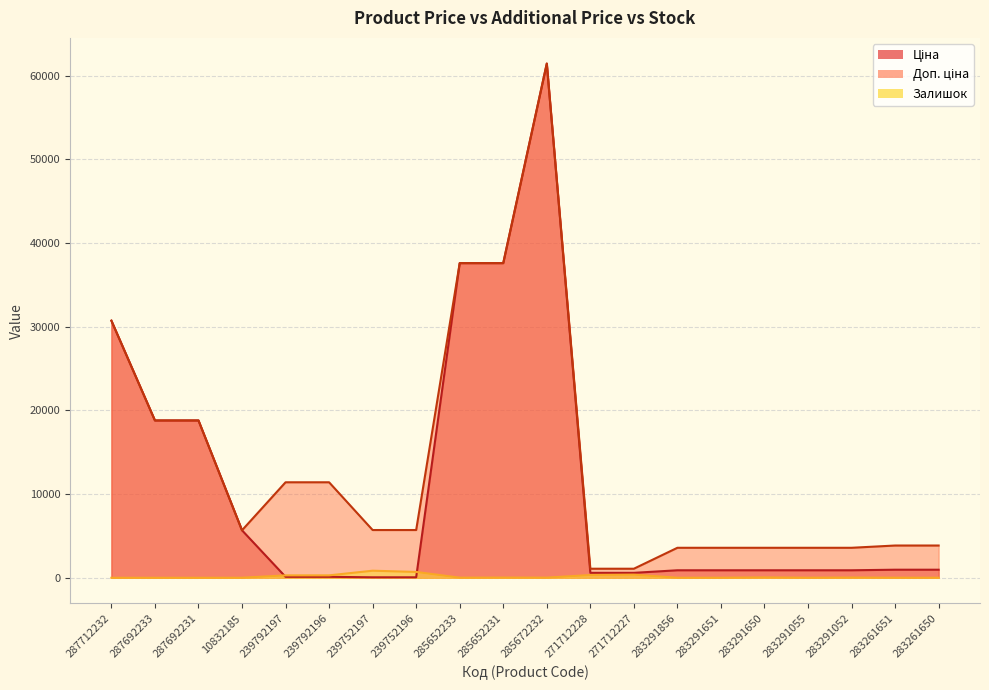

Which series has the largest range (max minus min)?

Ціна